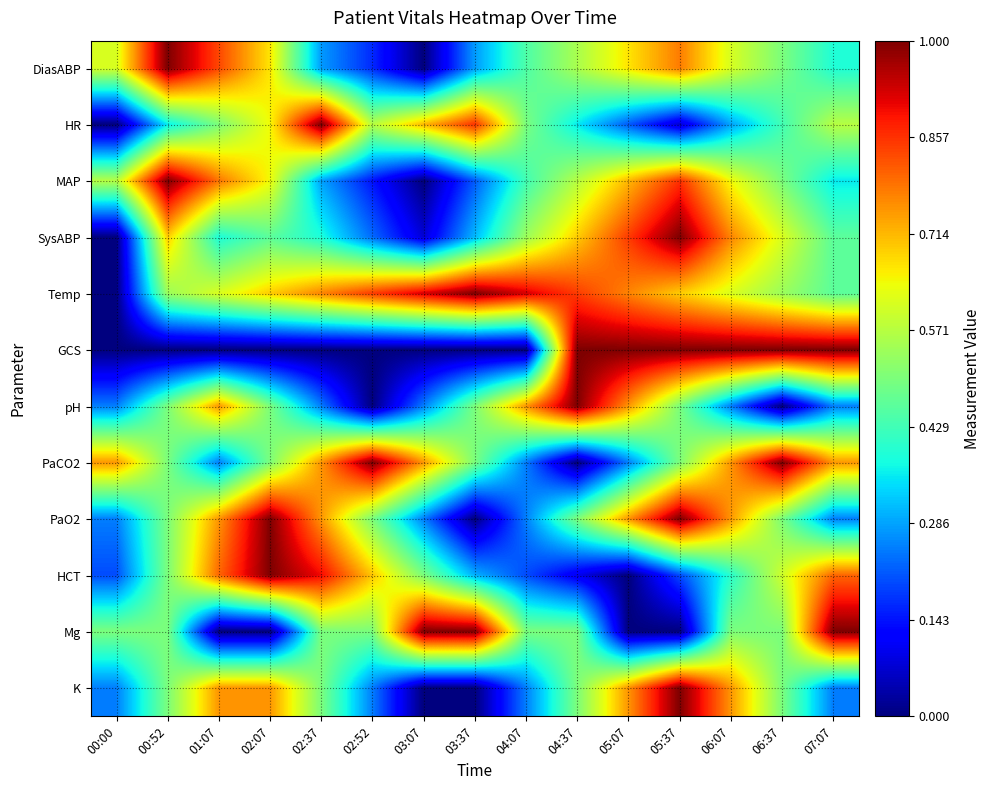

What is the maximum value shown in the chart?

1.0